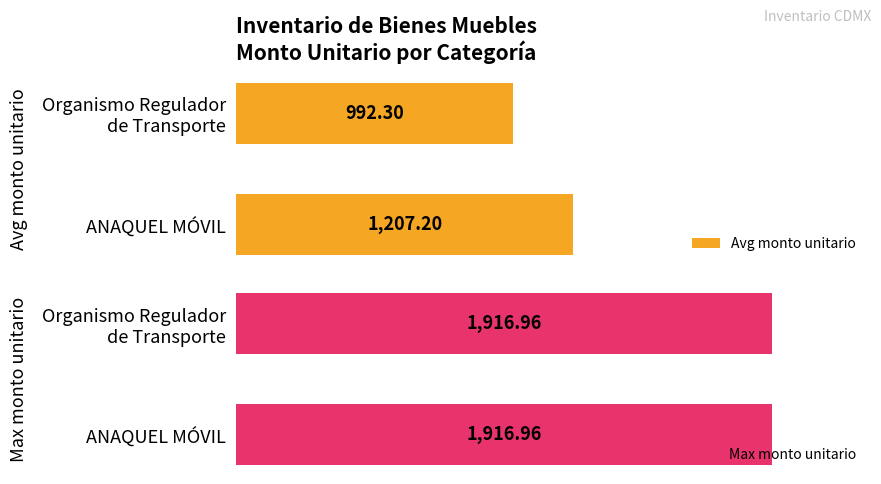

What value does the Avg monto unitario series have at ANAQUEL MÓVIL?

1207.2